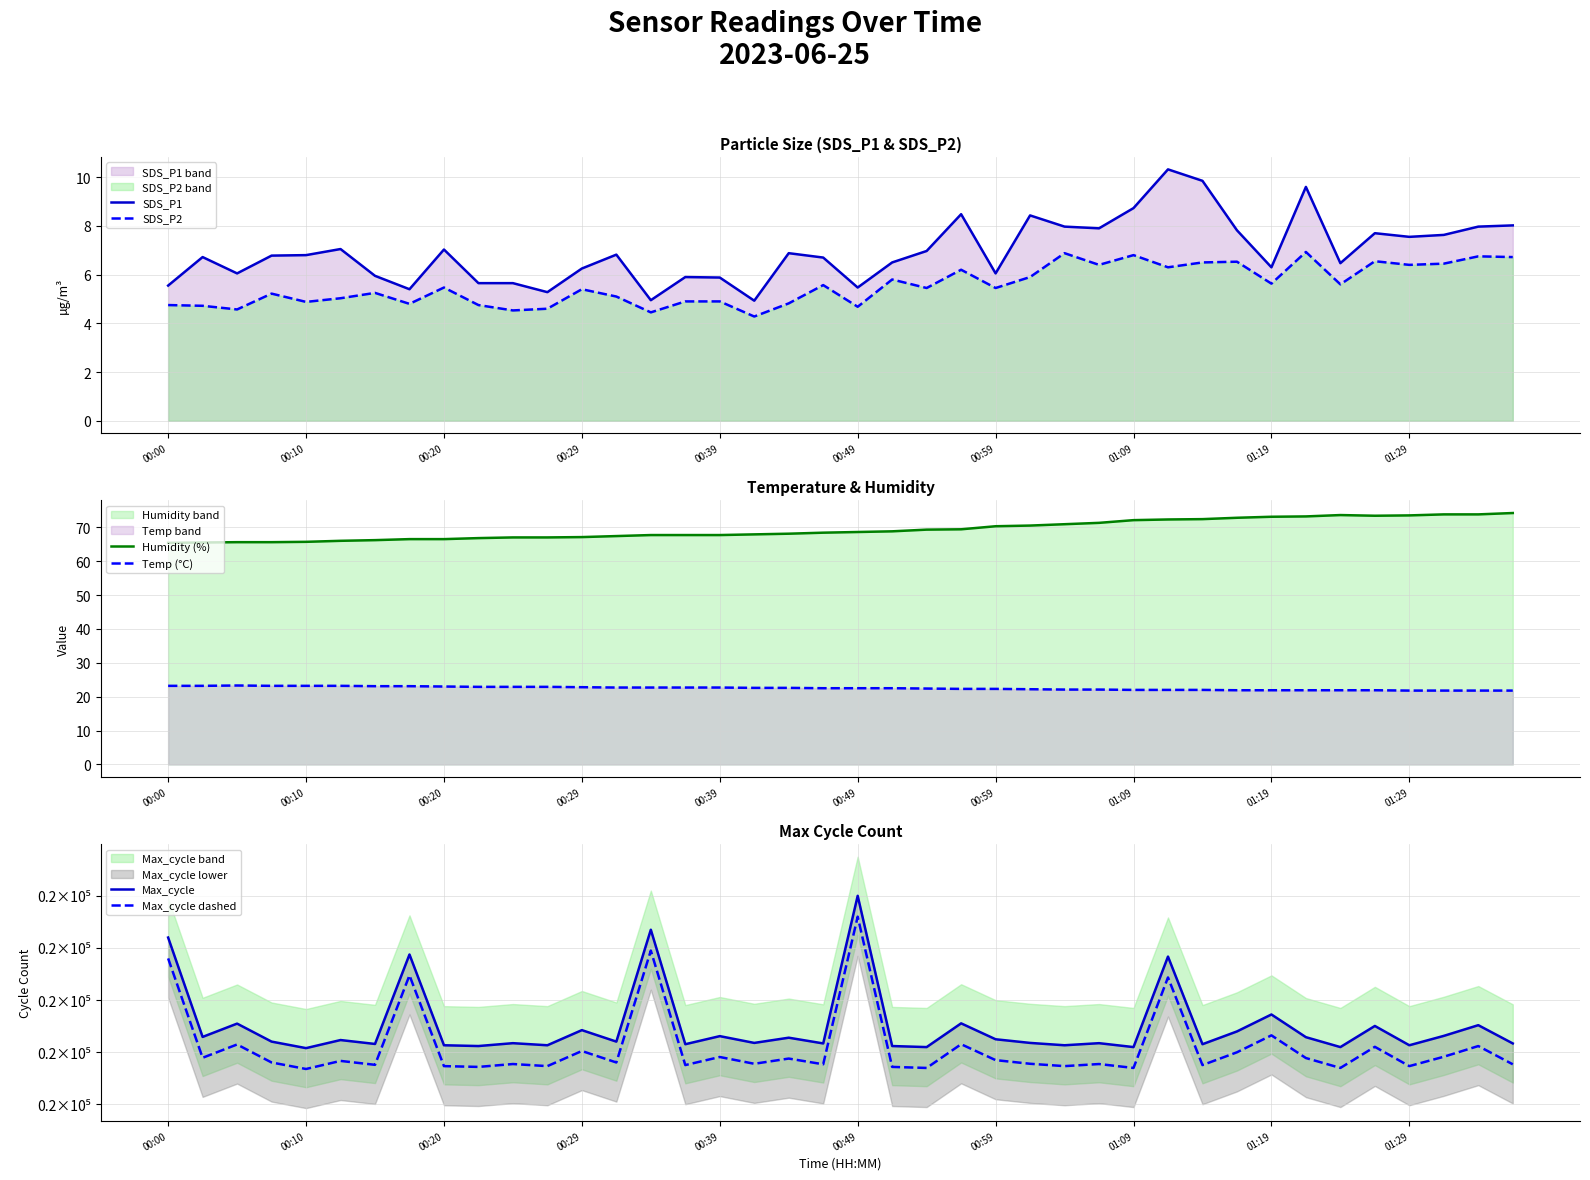

Which series has the largest total across all categories?

Max_cycle